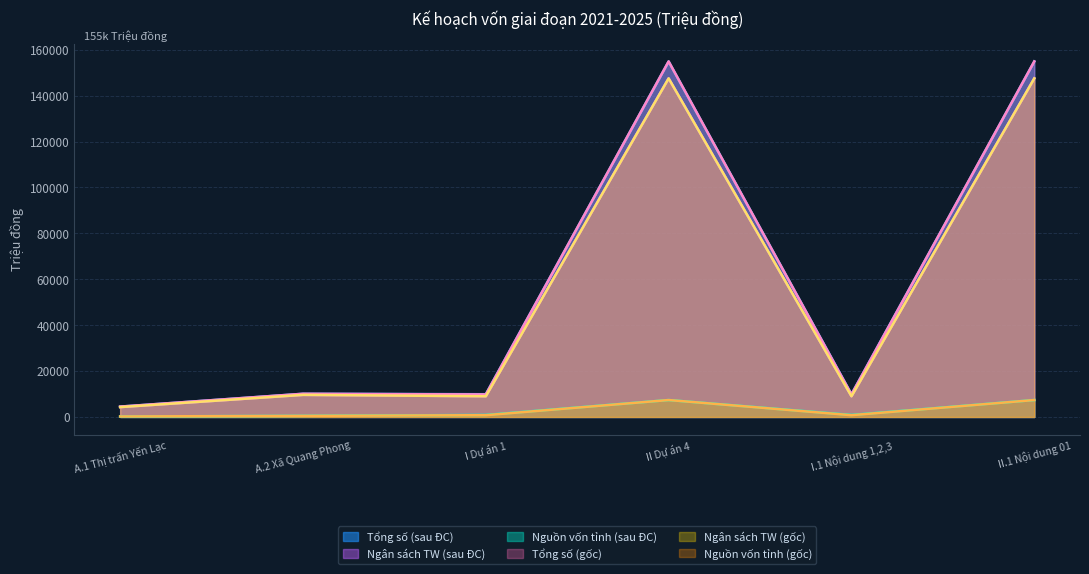

What position from the left is I.1 Nội dung 1,2,3?

5